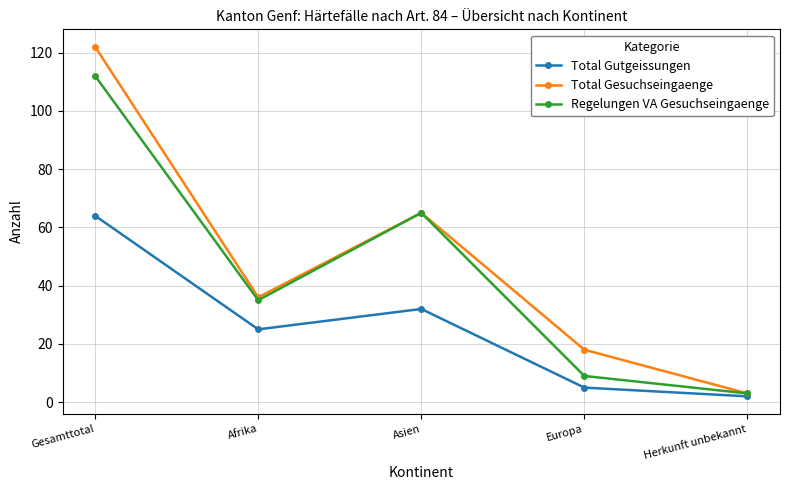

Reading left to right, what are all the values shown in this chart?

Total Gutgeissungen: 64	25	32	5	2
Total Gesuchseingaenge: 122	36	65	18	3
Regelungen VA Gesuchseingaenge: 112	35	65	9	3